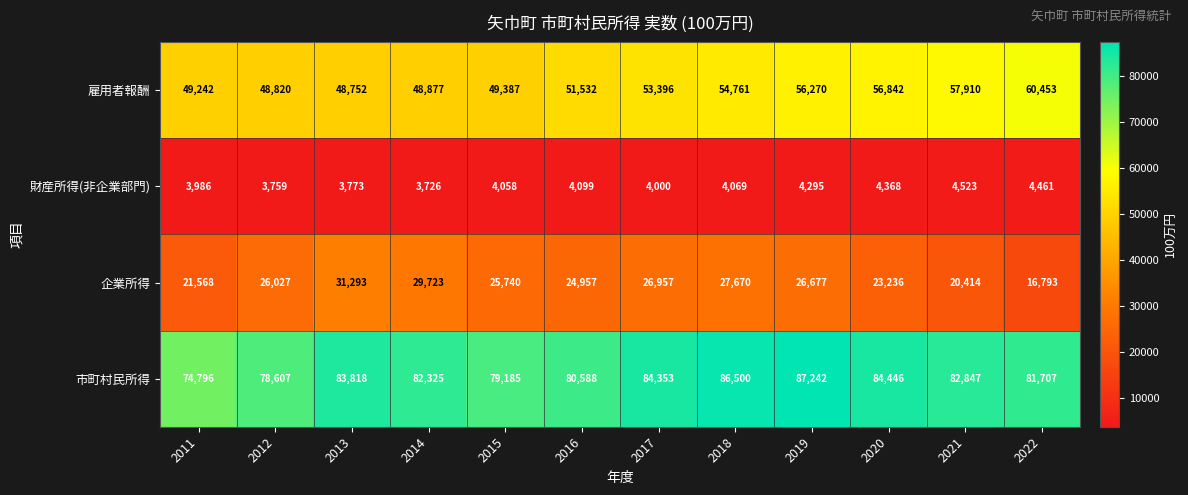

How many data points in 市町村民所得 are less than 82847?

6